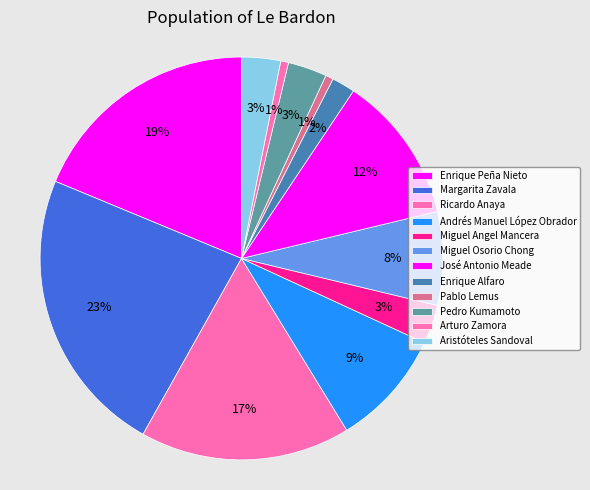

To the nearest percent, what is the average slice percentage?

8%